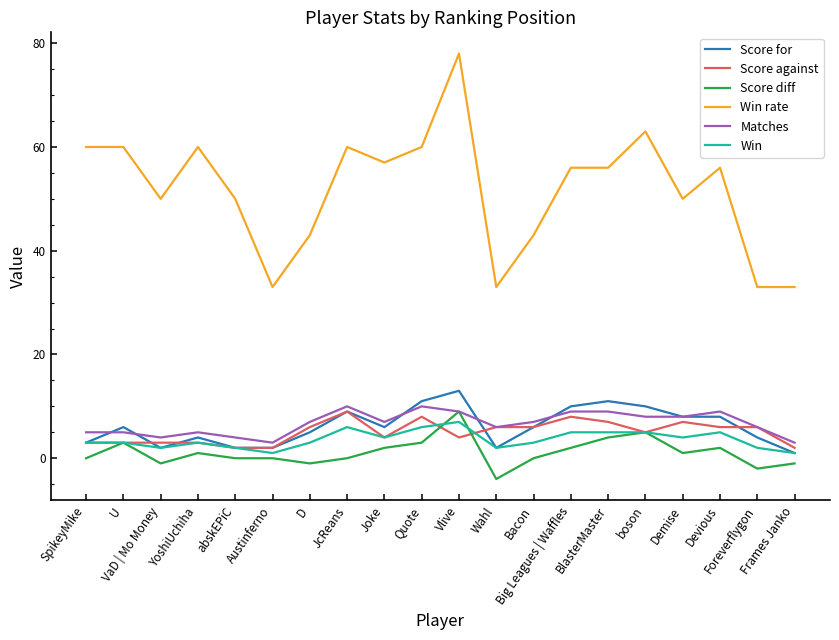

Is the value of Score for at Devious greater than the value of Matches at SpikeyMike?

Yes